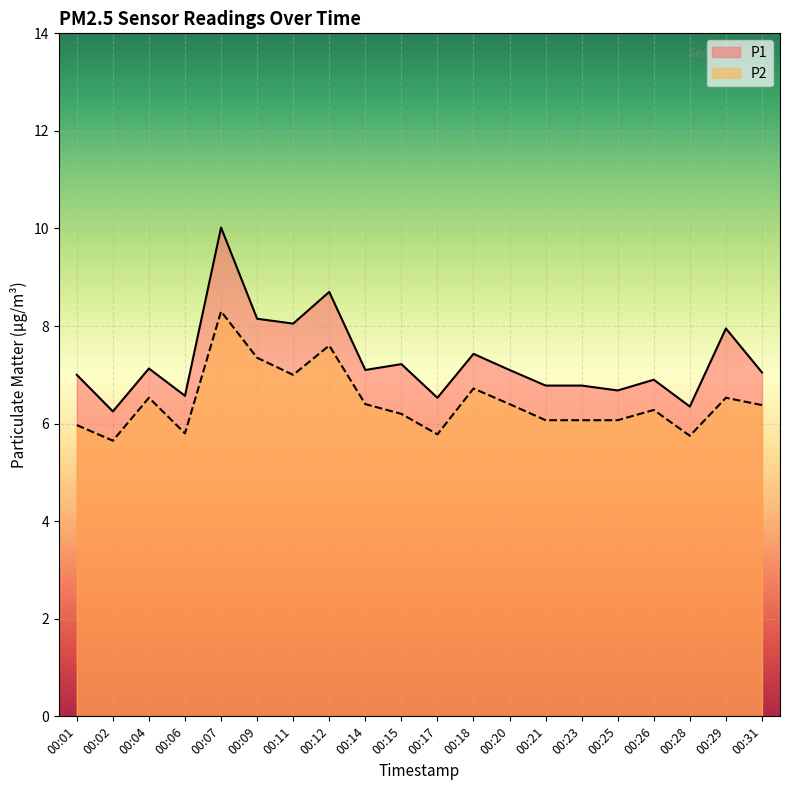

True or false: P1 and P2 intersect in this chart.

False